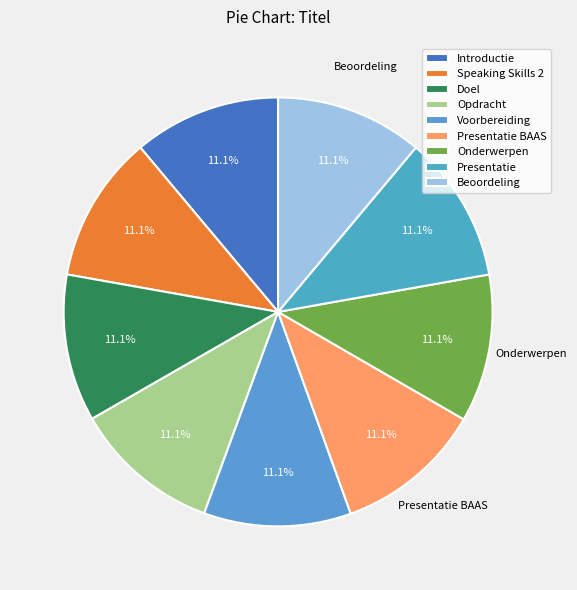

How many slices are in this pie chart?

9